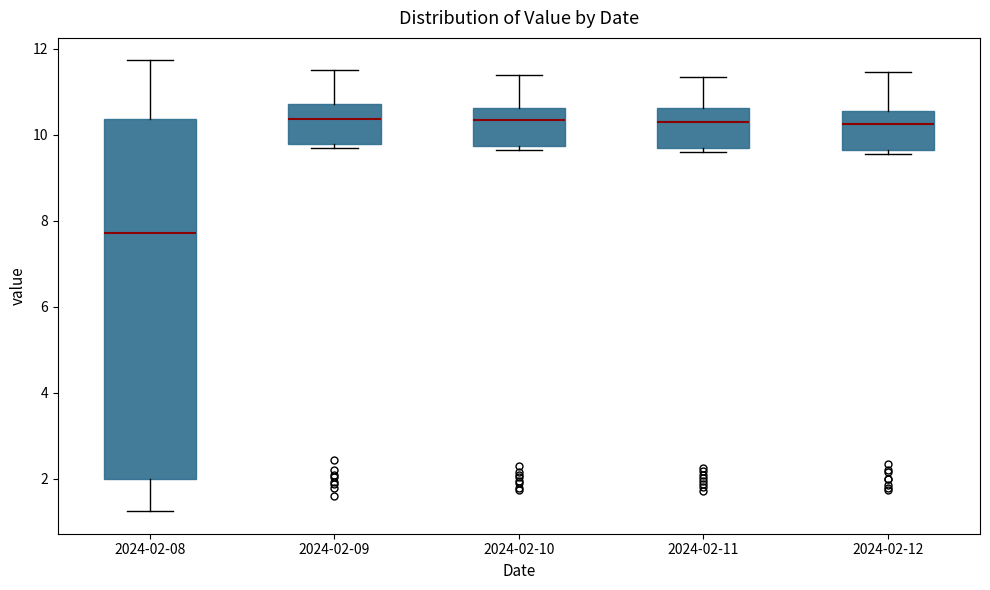

Which box's median line is the lowest?

2024-02-08